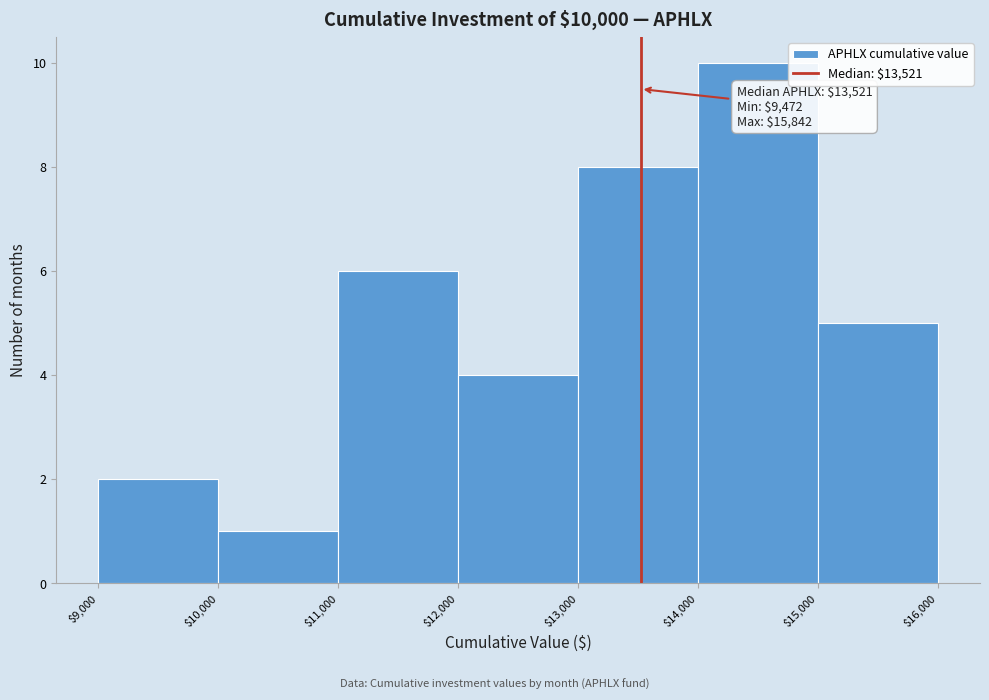

Over which range of the x-axis is the bar tallest?

$14,000 to $15,000